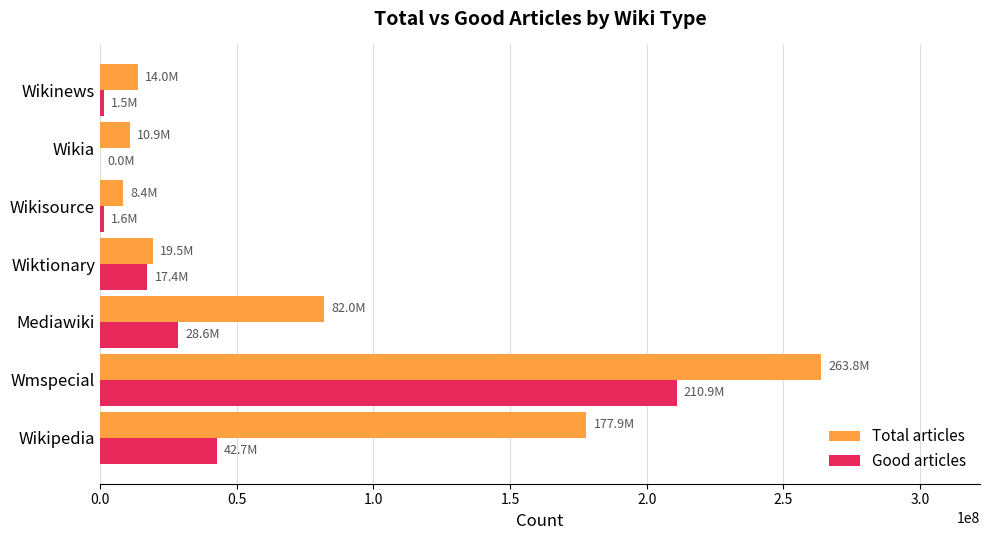

At which category is the sum across all series the highest?

Wmspecial